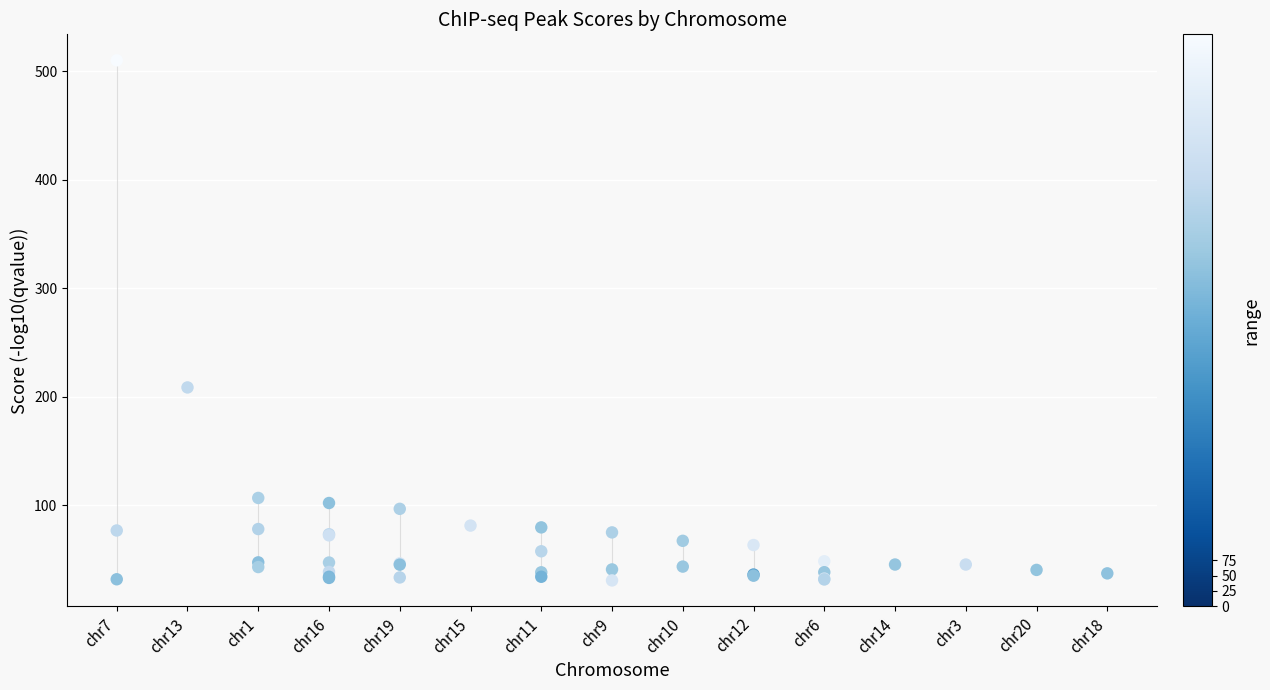

What Y value in the scatter plot is closest to 270?

208.6